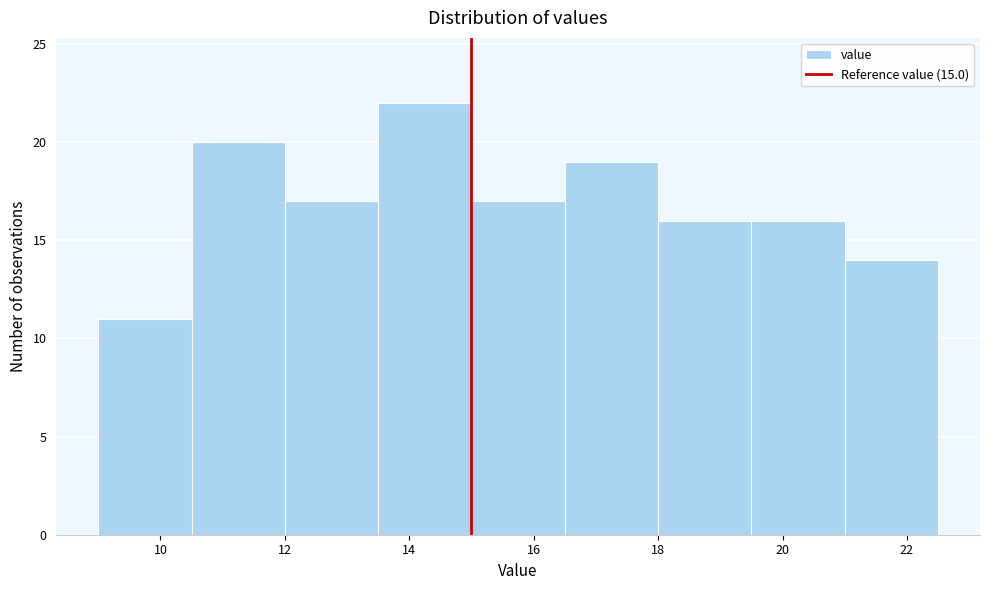

Reading left to right, transcribe this chart: for each bar, give the range it covers on the x-axis and its height. Neither the bar edges nor the heights are printed on the chart, so give them approximately, as read against the axes.

9.0 to 10.5: 11
10.5 to 12.0: 20
12.0 to 13.5: 17
13.5 to 15.0: 22
15.0 to 16.5: 17
16.5 to 18.0: 19
18.0 to 19.5: 16
19.5 to 21.0: 16
21.0 to 22.5: 14